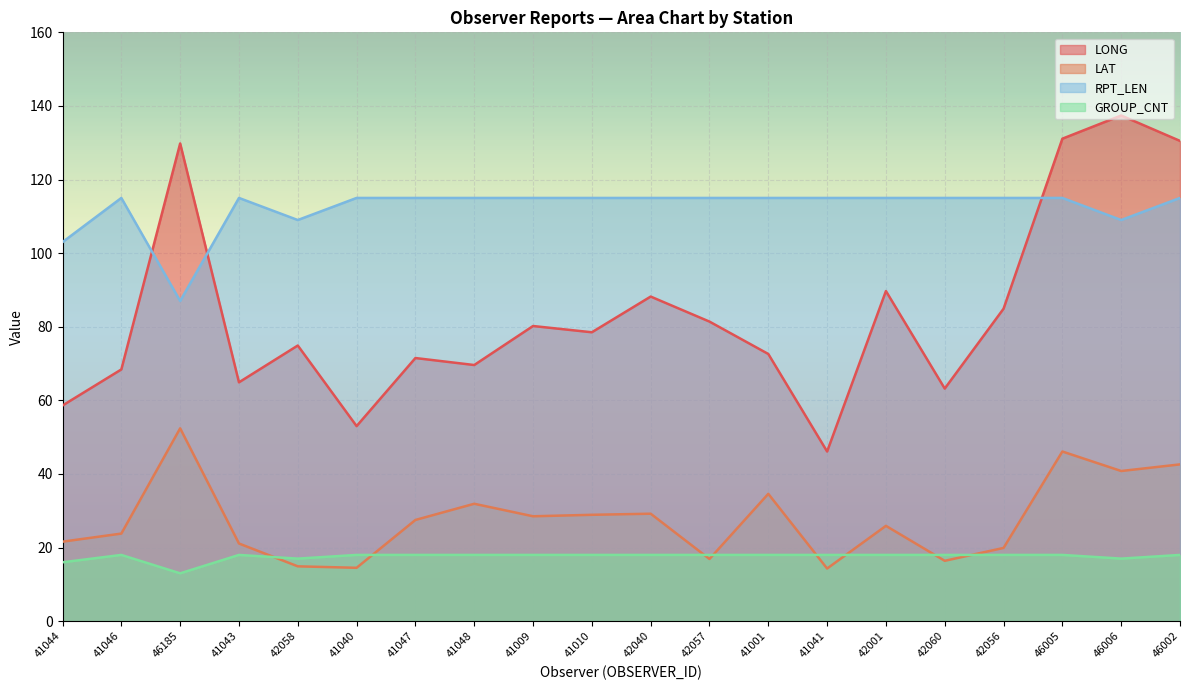

Reading left to right, extract all data points from this chart.

LONG: 58.6	68.4	129.8	64.9	74.9	53.0	71.5	69.6	80.2	78.5	88.2	81.4	72.6	46.1	89.7	63.2	84.9	131.1	137.4	130.5
LAT: 21.6	23.8	52.4	21.1	14.9	14.5	27.5	31.9	28.5	28.9	29.2	16.9	34.6	14.3	25.9	16.4	19.9	46.1	40.8	42.6
RPT_LEN: 103.0	115.0	87.0	115.0	109.0	115.0	115.0	115.0	115.0	115.0	115.0	115.0	115.0	115.0	115.0	115.0	115.0	115.0	109.0	115.0
GROUP_CNT: 16.0	18.0	13.0	18.0	17.0	18.0	18.0	18.0	18.0	18.0	18.0	18.0	18.0	18.0	18.0	18.0	18.0	18.0	17.0	18.0